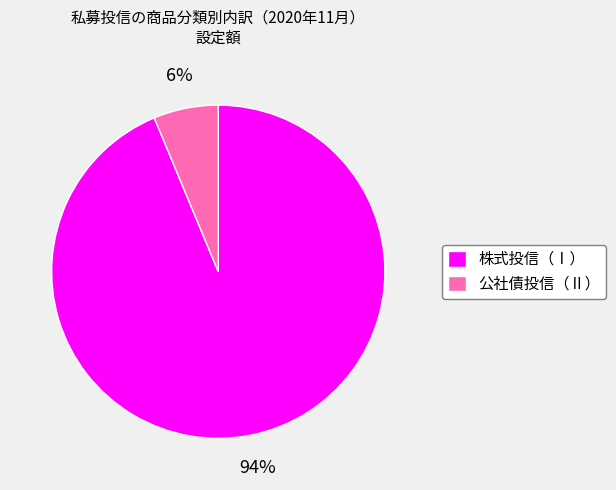

Is 公社債投信（Ⅱ） the majority of the pie?

No